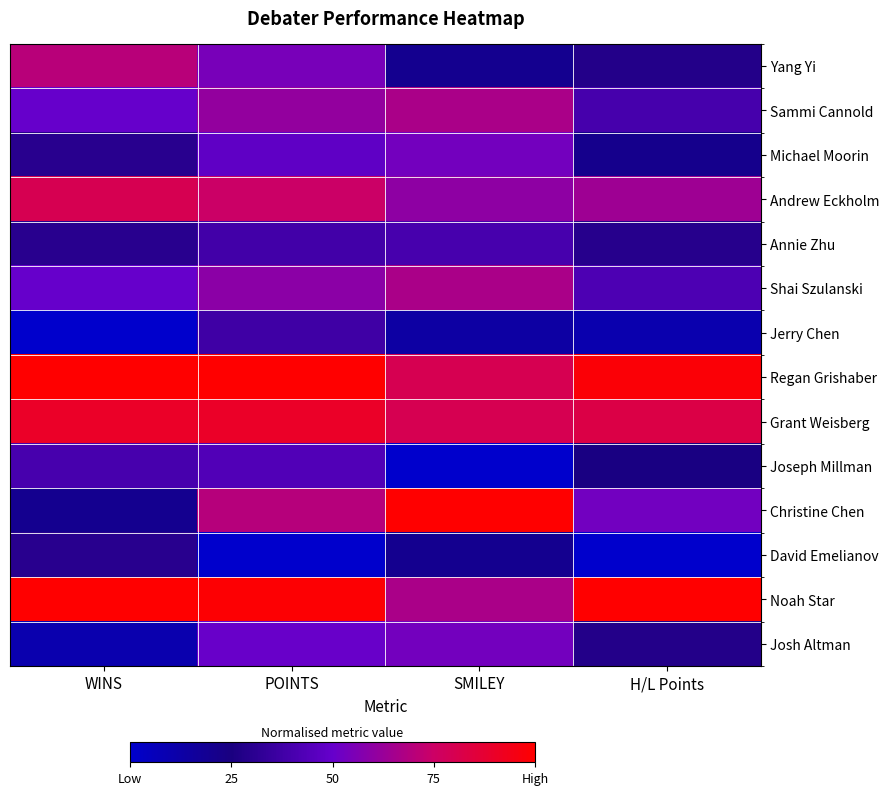

Reading right to left, what are all the values shown in this chart?

Yang Yi: H/L Points=0.3	SMILEY=0.2	POINTS=0.5	WINS=0.7
Sammi Cannold: H/L Points=0.4	SMILEY=0.7	POINTS=0.6	WINS=0.5
Michael Moorin: H/L Points=0.2	SMILEY=0.5	POINTS=0.5	WINS=0.3
Andrew Eckholm: H/L Points=0.6	SMILEY=0.6	POINTS=0.7	WINS=0.8
Annie Zhu: H/L Points=0.3	SMILEY=0.4	POINTS=0.4	WINS=0.3
Shai Szulanski: H/L Points=0.4	SMILEY=0.7	POINTS=0.6	WINS=0.5
Jerry Chen: H/L Points=0.1	SMILEY=0.1	POINTS=0.4	WINS=0.0
Regan Grishaber: H/L Points=1.0	SMILEY=0.8	POINTS=1.0	WINS=1.0
Grant Weisberg: H/L Points=0.8	SMILEY=0.8	POINTS=0.9	WINS=0.9
Joseph Millman: H/L Points=0.2	SMILEY=0.0	POINTS=0.4	WINS=0.4
Christine Chen: H/L Points=0.5	SMILEY=1.0	POINTS=0.7	WINS=0.2
David Emelianov: H/L Points=0.0	SMILEY=0.2	POINTS=0.0	WINS=0.3
Noah Star: H/L Points=1.0	SMILEY=0.7	POINTS=1.0	WINS=1.0
Josh Altman: H/L Points=0.3	SMILEY=0.5	POINTS=0.5	WINS=0.1